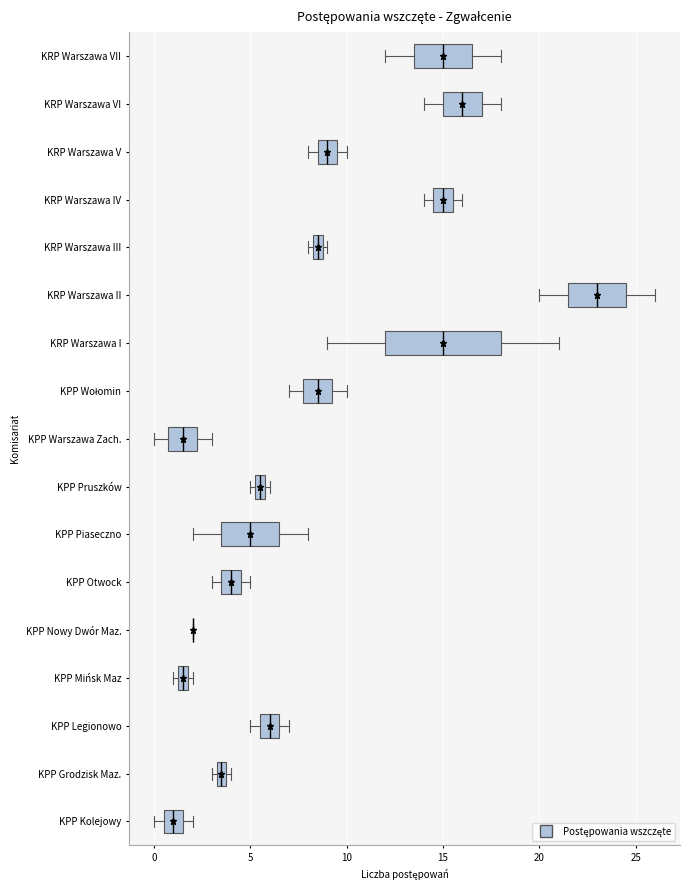

Where does the left whisker of the box for KPP Wołomin end on the x-axis? The values are not printed on the chart, so give them approximately, as read against the axis.

7.0